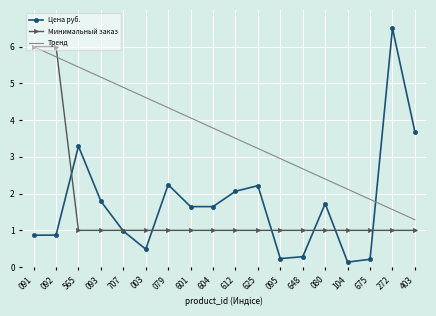

Reading left to right, list all the values displayed in this chart.

Цена руб.: 091=0.9	092=0.9	565=3.3	093=1.8	707=1.0	003=0.5	079=2.2	601=1.6	604=1.6	612=2.1	625=2.2	095=0.2	648=0.3	080=1.7	104=0.1	675=0.2	272=6.5	403=3.7
Минимальный заказ: 091=6.0	092=6.0	565=1.0	093=1.0	707=1.0	003=1.0	079=1.0	601=1.0	604=1.0	612=1.0	625=1.0	095=1.0	648=1.0	080=1.0	104=1.0	675=1.0	272=1.0	403=1.0
Тренд: 091=6.0	092=5.7	565=5.4	093=5.2	707=4.9	003=4.6	079=4.3	601=4.1	604=3.8	612=3.5	625=3.2	095=3.0	648=2.7	080=2.4	104=2.1	675=1.8	272=1.6	403=1.3